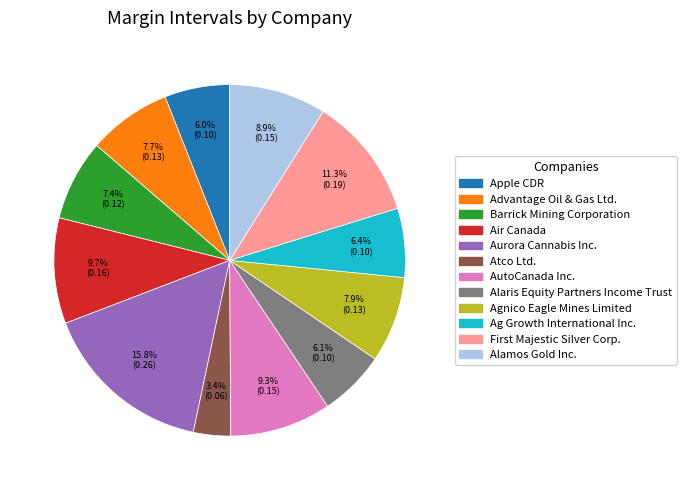

Which category has the smallest portion of the pie?

Atco Ltd.